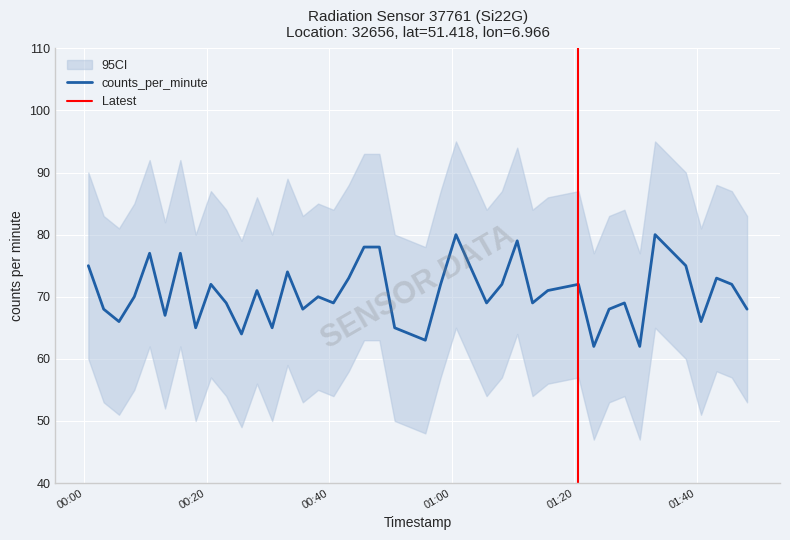

What is the average value?

71